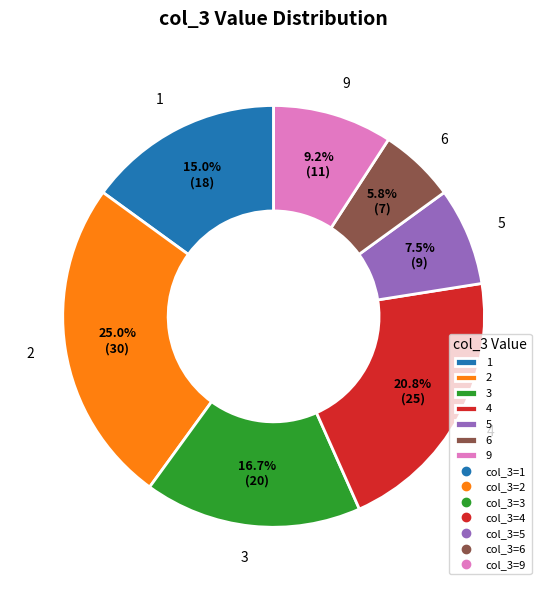

To the nearest percent, what is the combined percentage of 4 and 1?

36%